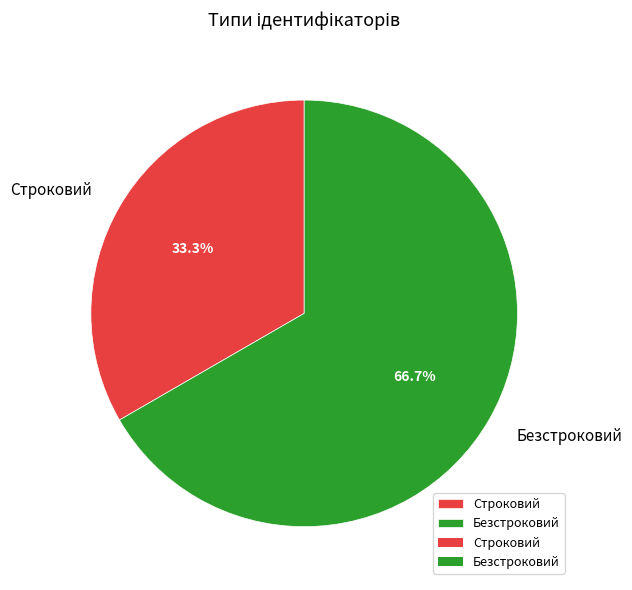

Is Строковий the majority of the pie?

No